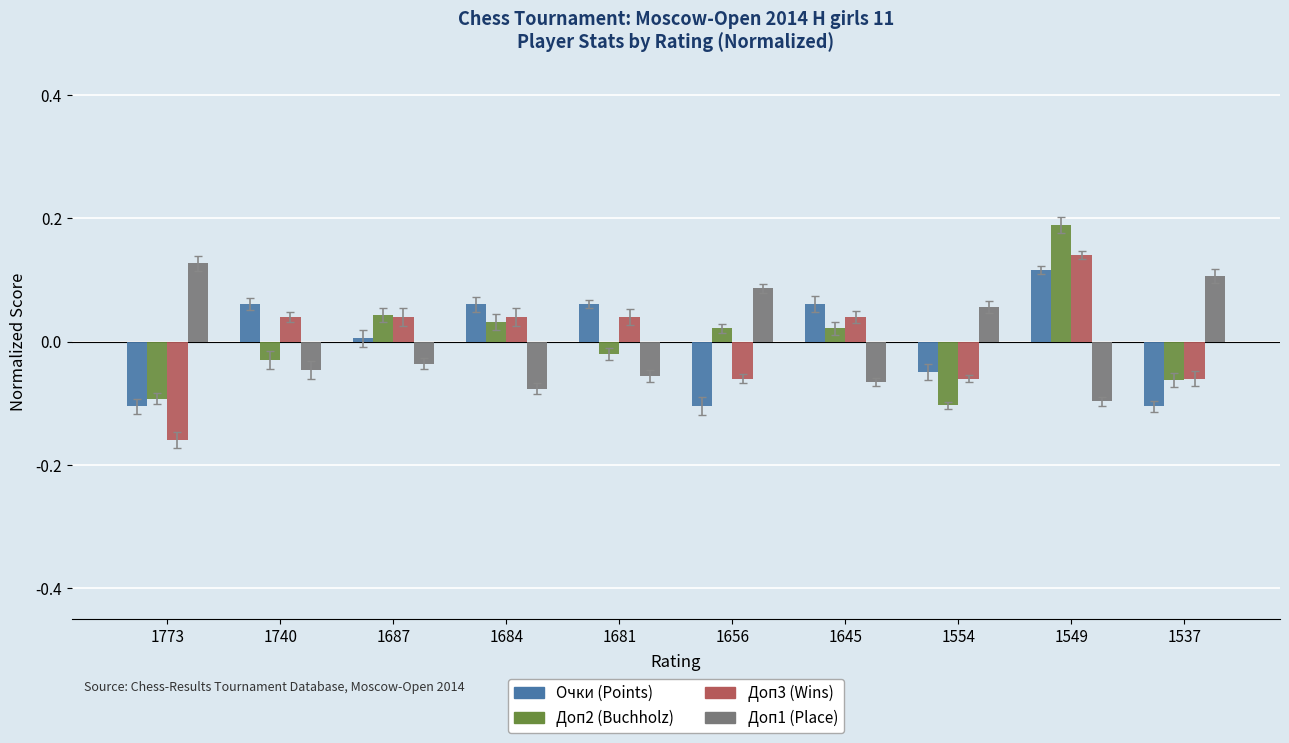

At which category is the sum across all series the highest?

1549